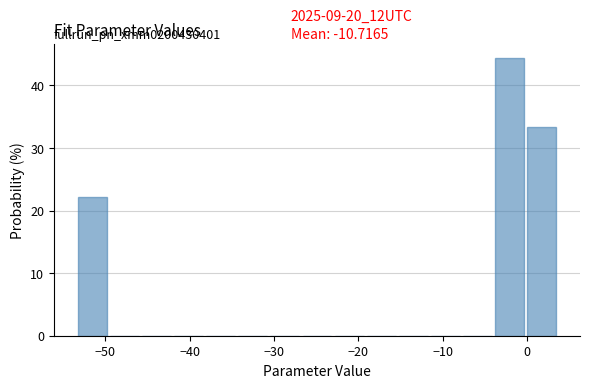

Read against the x-axis, roughly where is the centre of the tallest bar?

-2